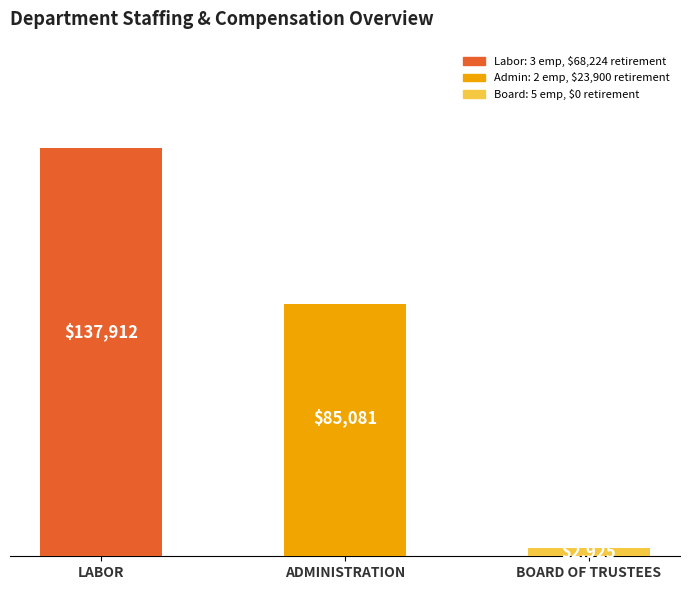

What is the label of the 2nd bar from the right?

ADMINISTRATION